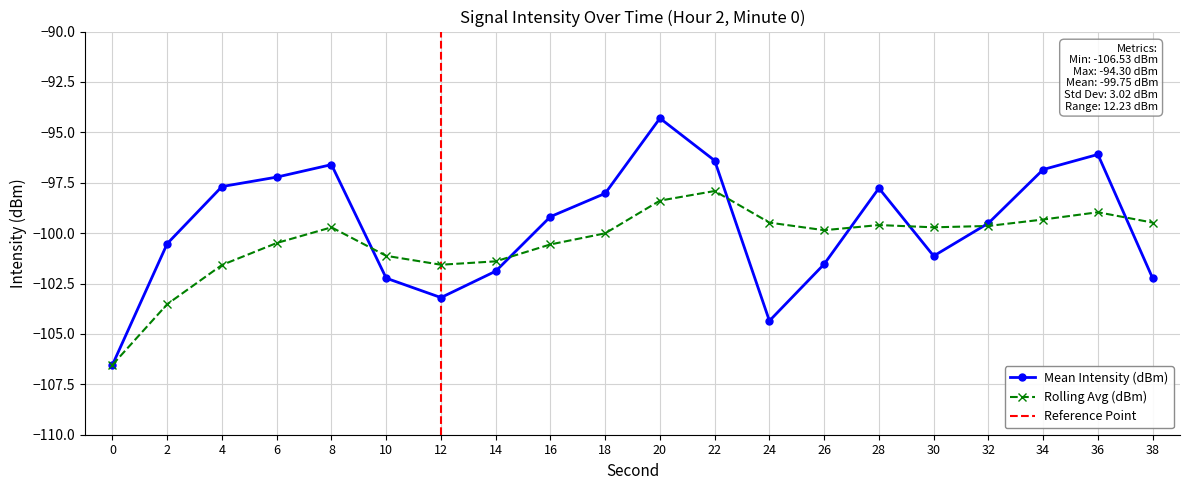

How many intersections are there between Mean Intensity (dBm) and Rolling Avg (dBm)?

7